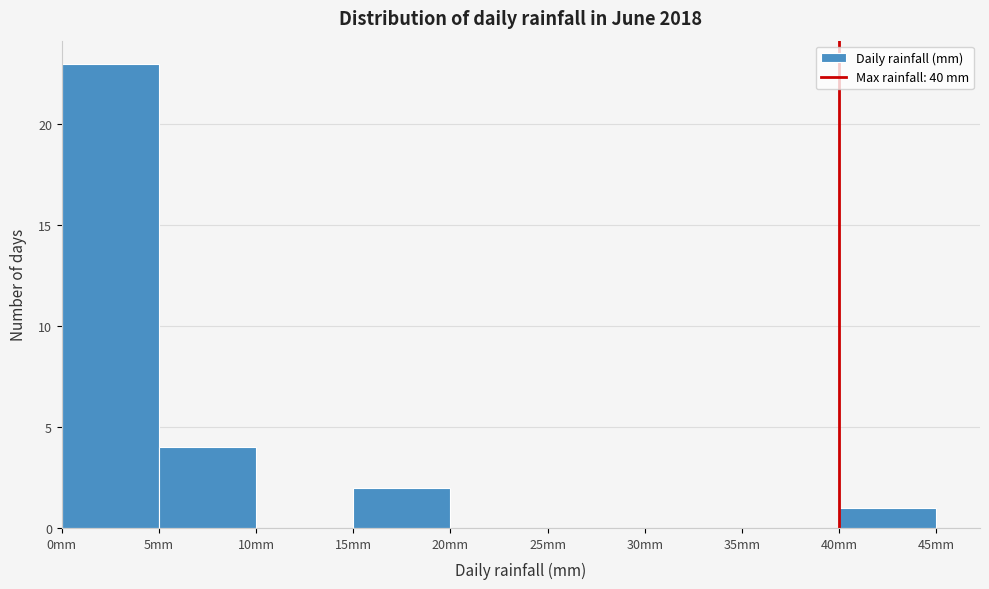

Reading left to right, transcribe this chart: for each bar, give the range it covers on the x-axis and its height. The values are not printed on the chart, so give them approximately, as read against the axis.

0 to 5: 23
5 to 10: 4
10 to 15: 0
15 to 20: 2
20 to 25: 0
25 to 30: 0
30 to 35: 0
35 to 40: 0
40 to 45: 1